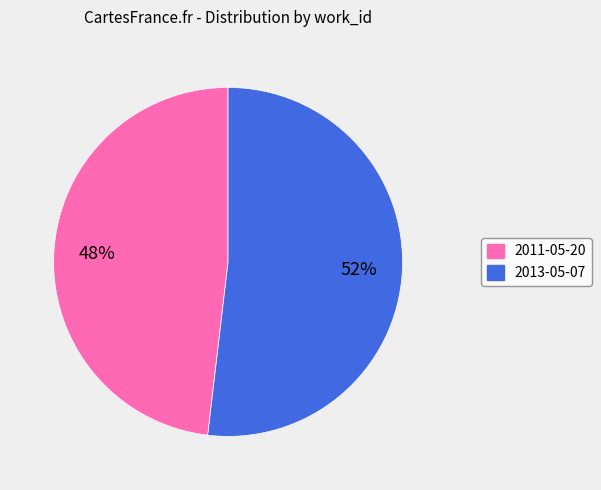

Is there a majority slice in this chart?

Yes